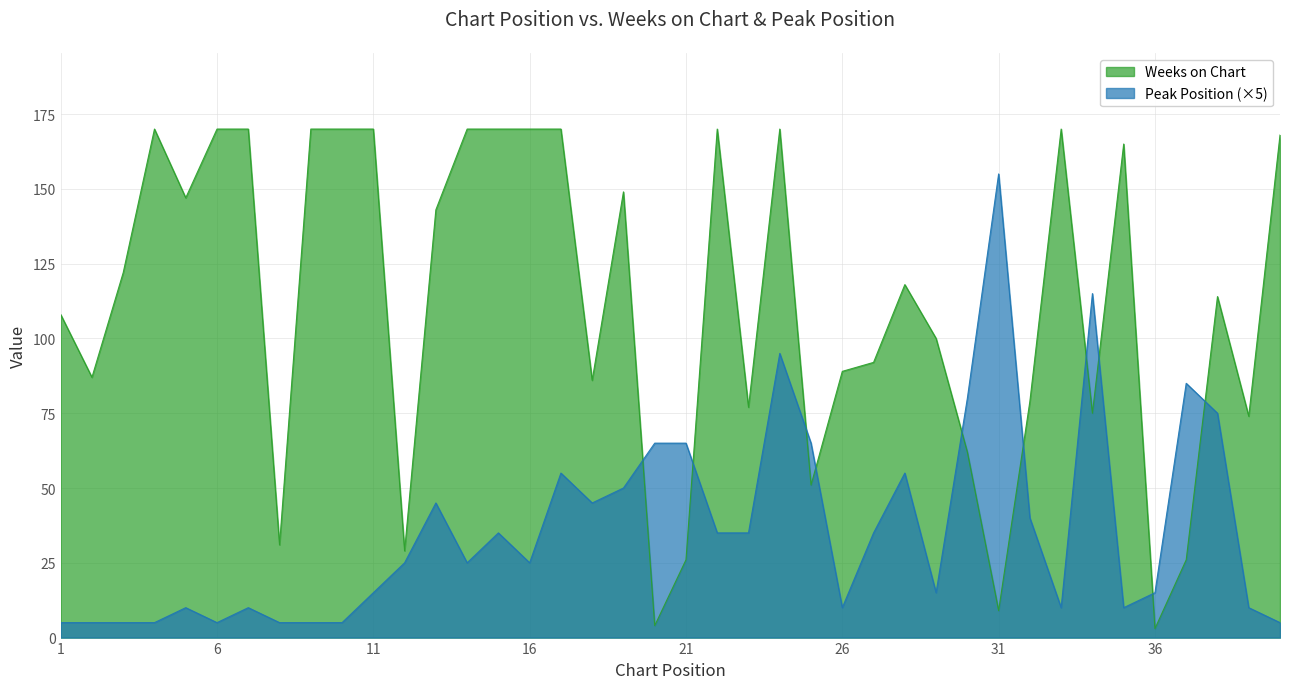

List the series in order of their peak value, lowest first.

Peak Position (×5), Weeks on Chart